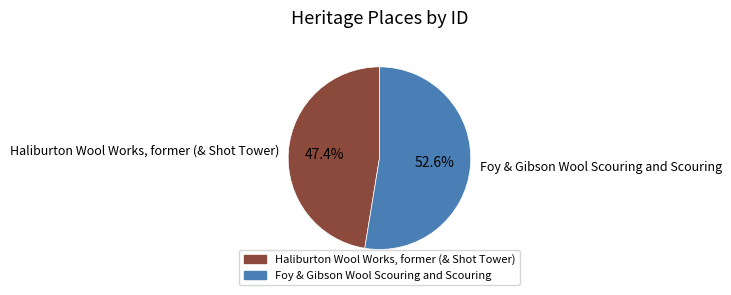

Combined, do Haliburton Wool Works, former (& Shot Tower) and Foy & Gibson Wool Scouring and Scouring account for over 50%?

Yes